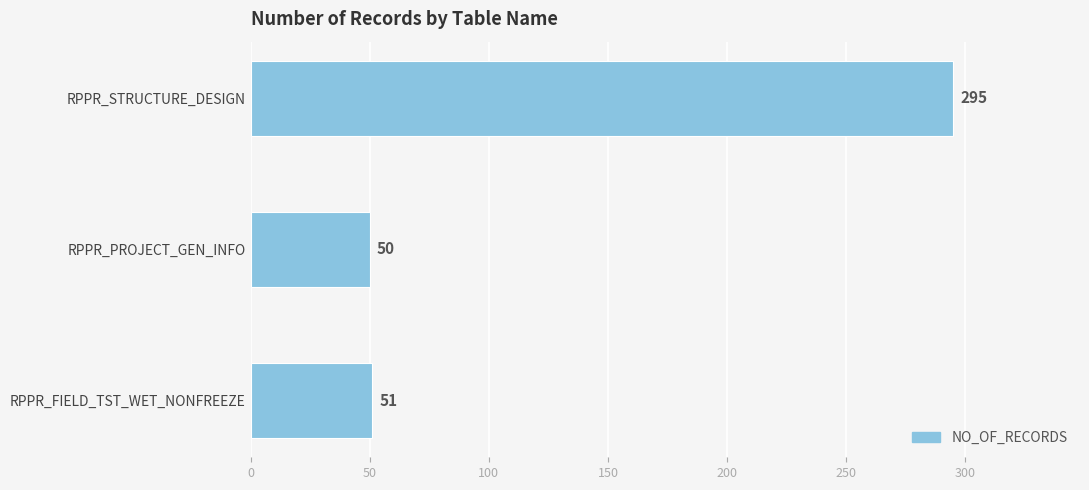

What is the change in value from RPPR_PROJECT_GEN_INFO to RPPR_STRUCTURE_DESIGN?

+245